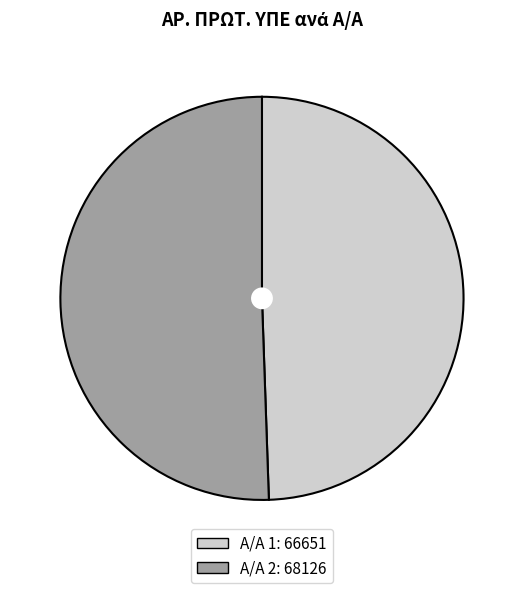

Is there any slice that represents more than half of the pie?

Yes